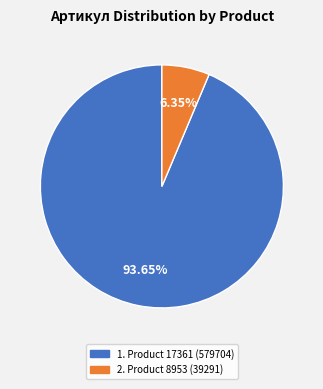

Count the number of slices in the pie.

2